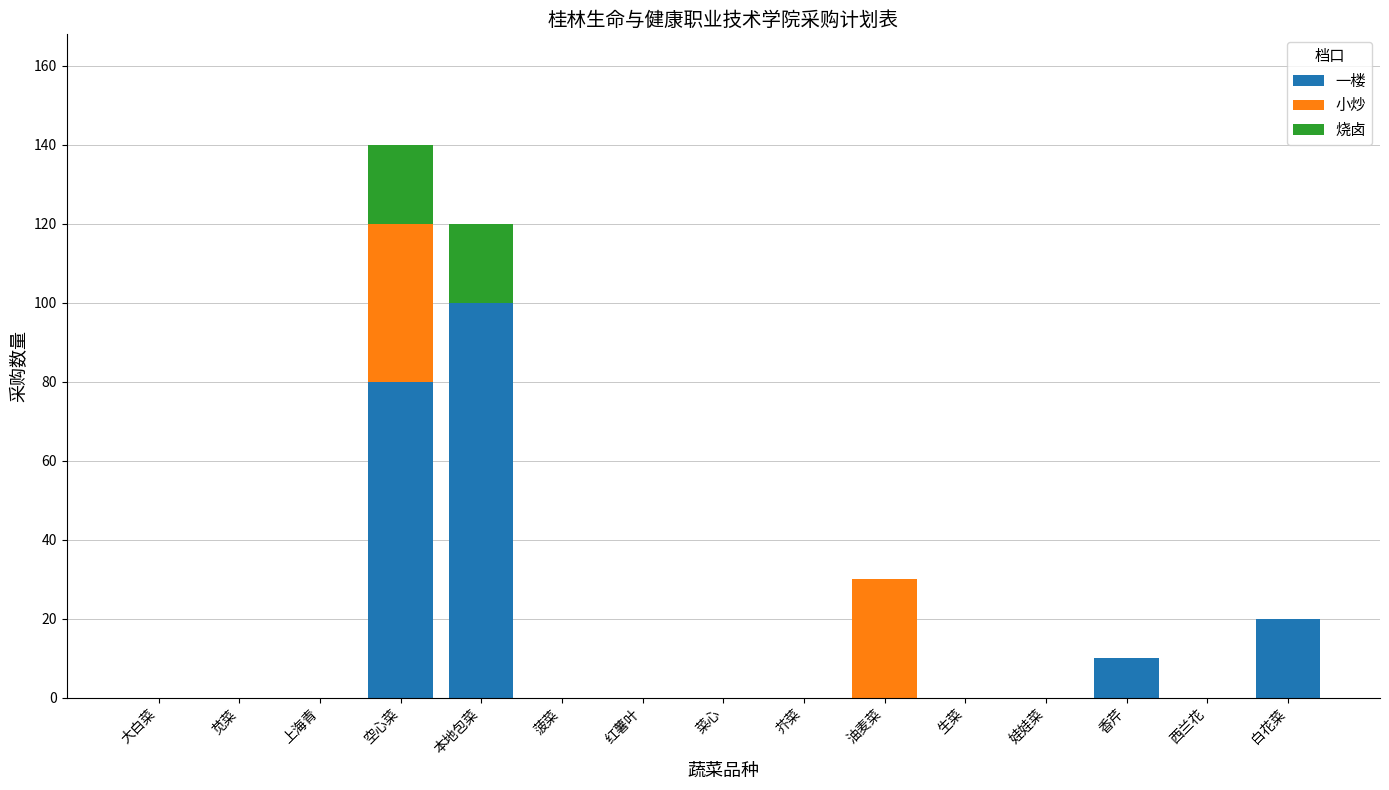

Are the bars grouped side by side (vs. stacked)?

No